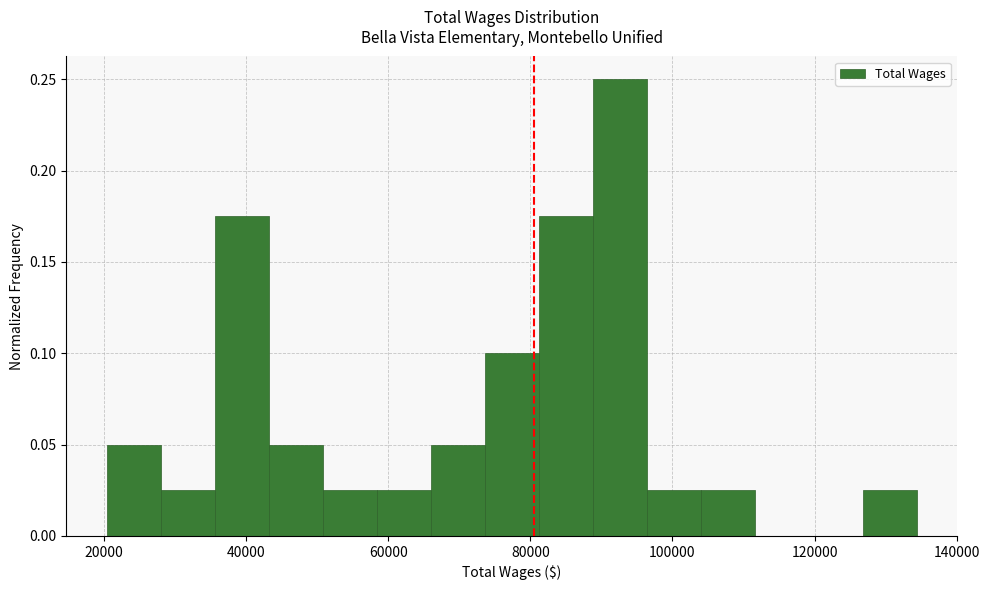

Read against the x-axis, roughly where is the centre of the tallest bar?

92000